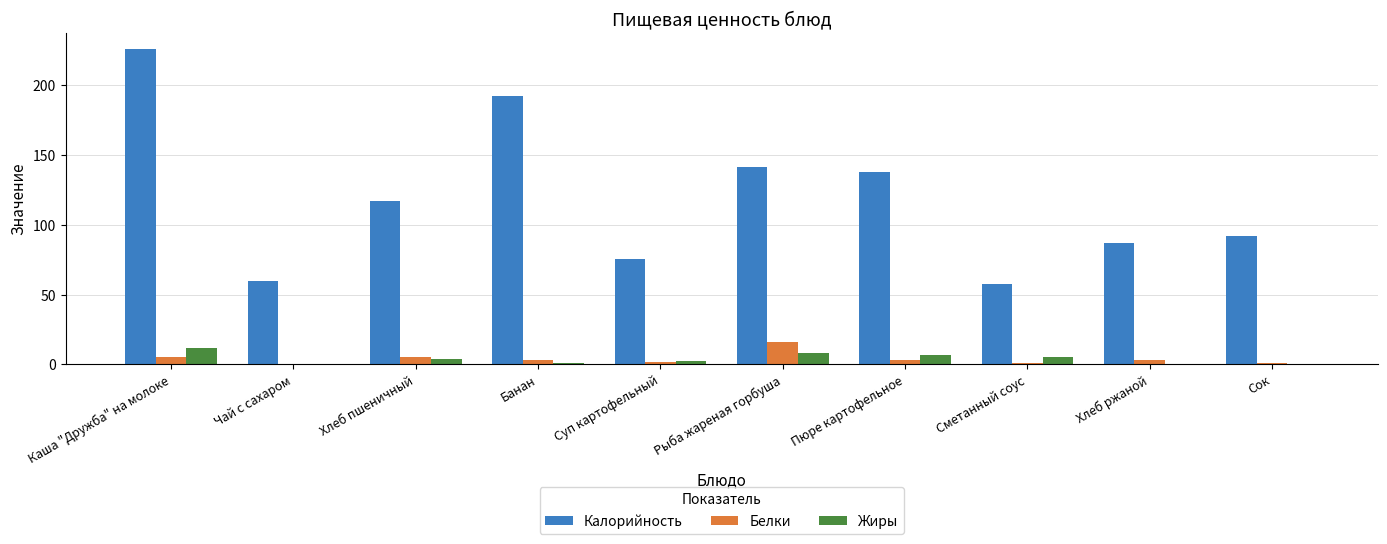

Is it true that Калорийность equals 117.0 at Хлеб пшеничный?

True